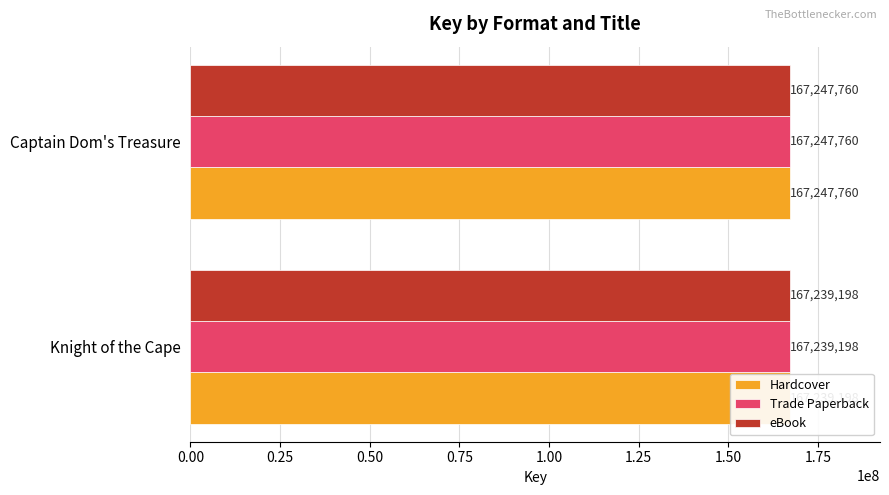

Reading right to left, list all the values displayed in this chart.

Hardcover: 167247760	167239198
Trade Paperback: 167247760	167239198
eBook: 167247760	167239198